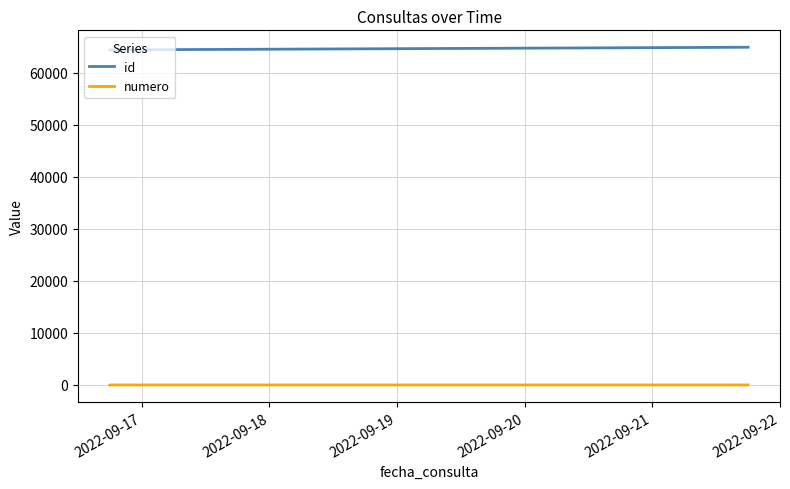

Rank the series by their average value, from highest to lowest.

id, numero